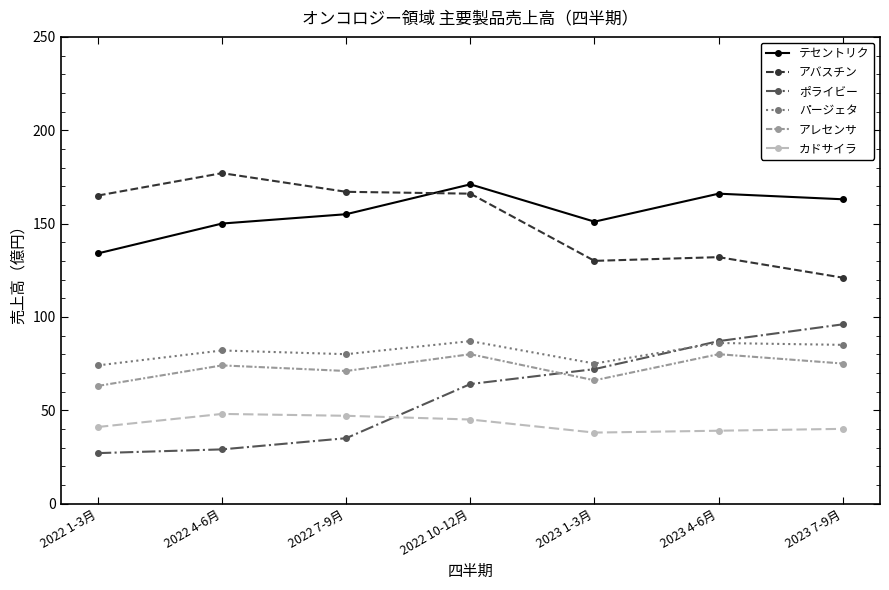

What is the label of the 6th point from the right?

2022 4-6月